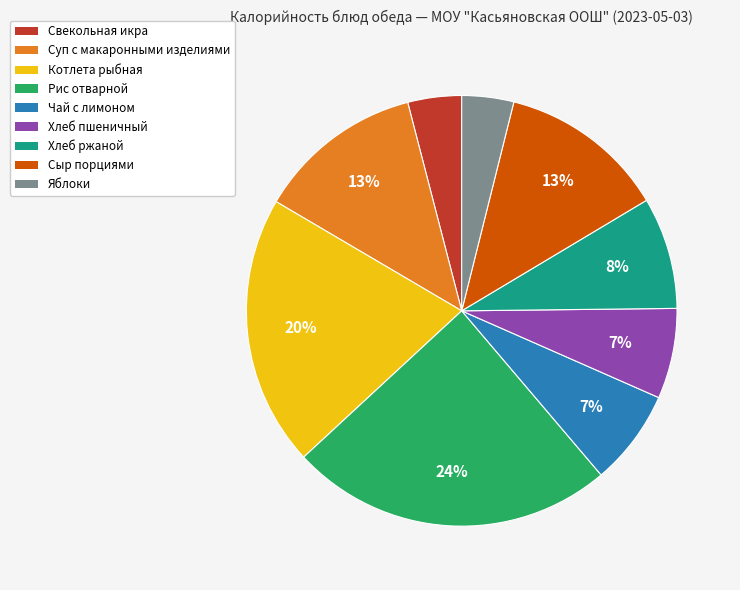

What percentage is the Хлеб ржаной slice, to the nearest percent?

8%